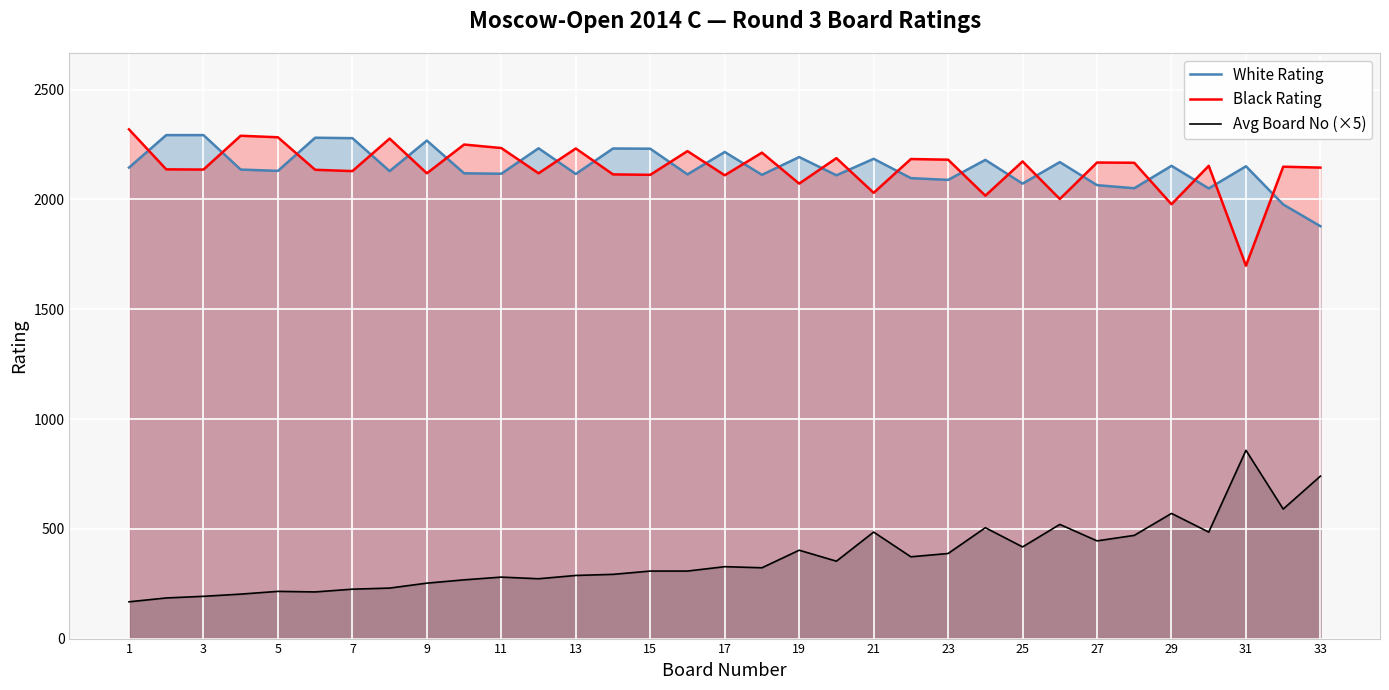

What is the minimum value shown in the chart?

167.5